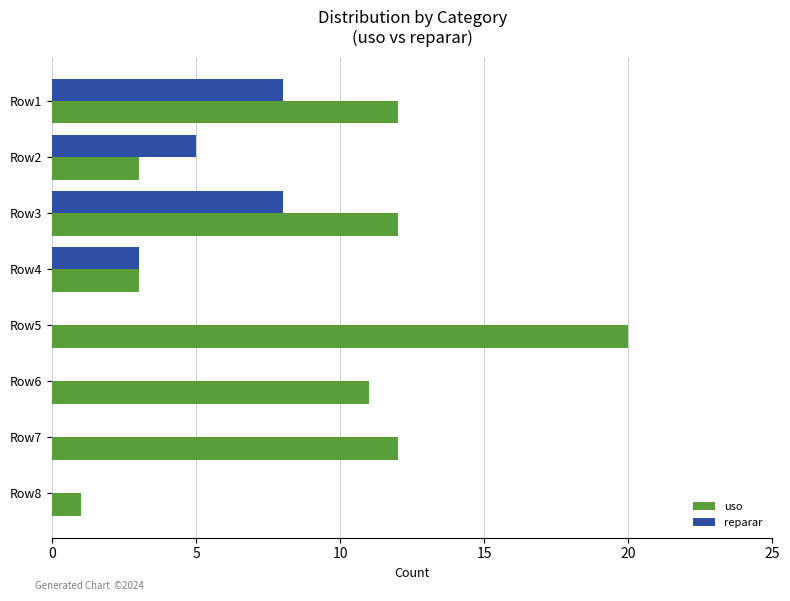

Which series has the largest total across all categories?

uso